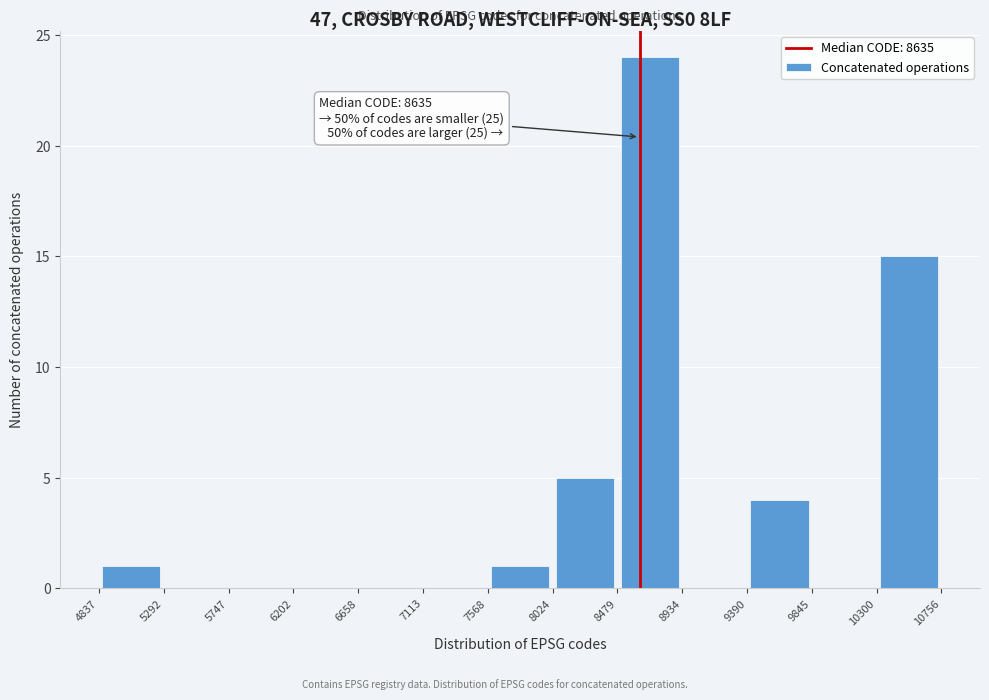

Over which range of the x-axis is the bar tallest?

8479 to 8934